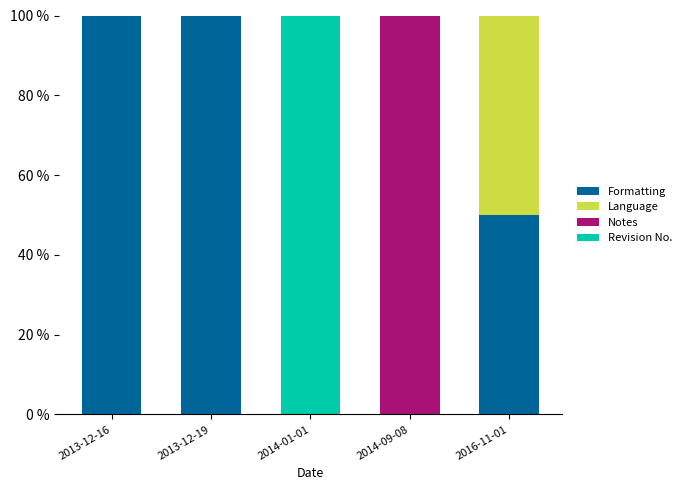

What is the total value across all series at 2013-12-19?

100